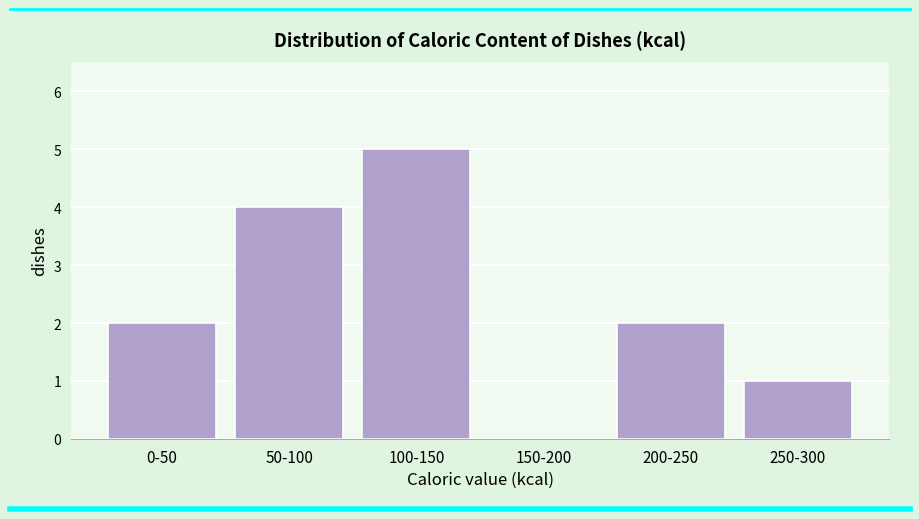

Reading right to left, extract all data points from this chart.

250-300=1	200-250=2	150-200=0	100-150=5	50-100=4	0-50=2